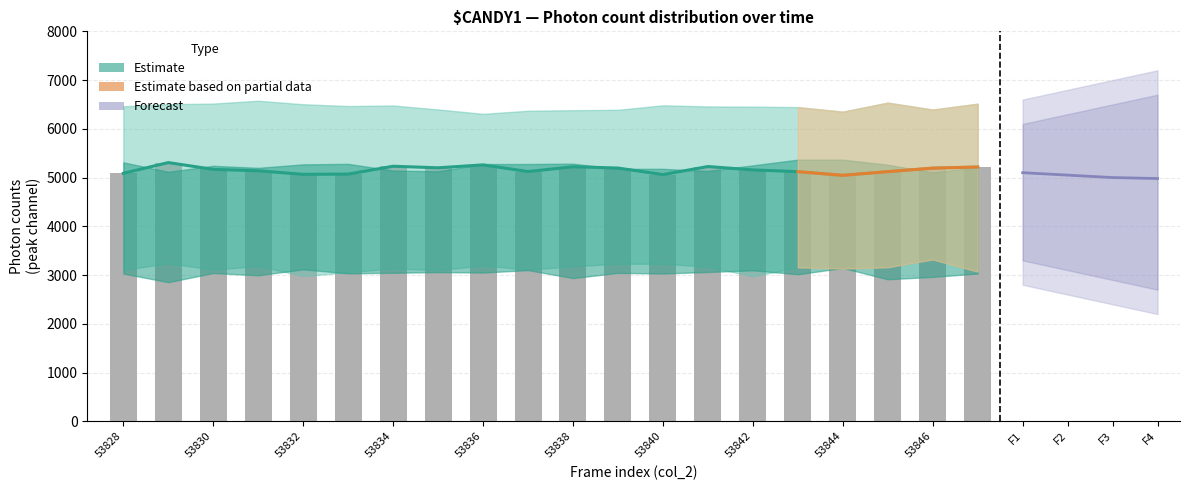

The value at 53838 is 1276. True or false?

False